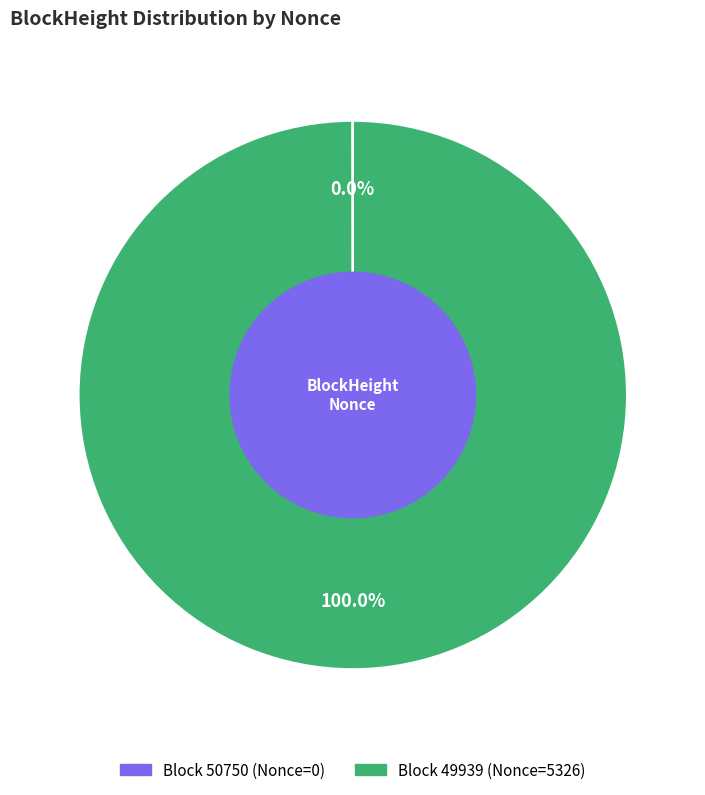

Does any single category account for the majority?

Yes